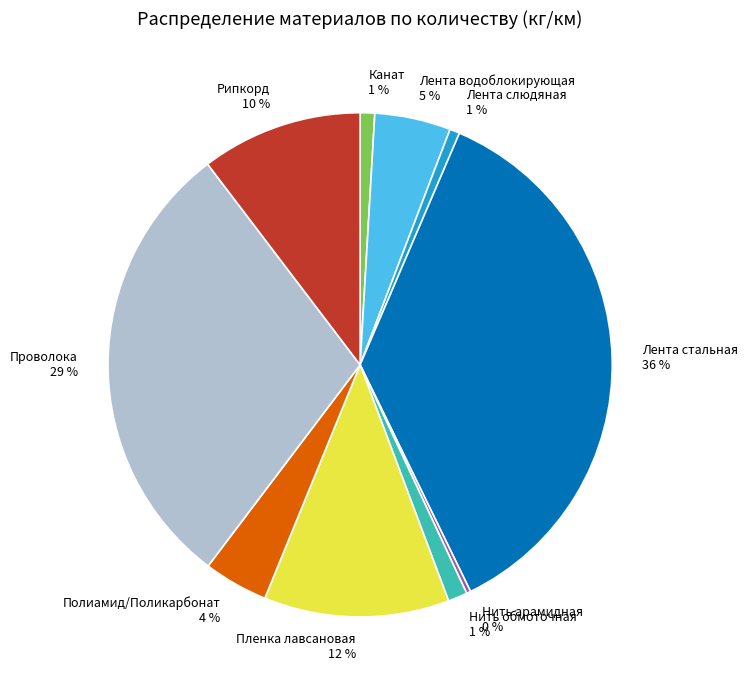

What is the largest slice in the pie chart?

Лента стальная